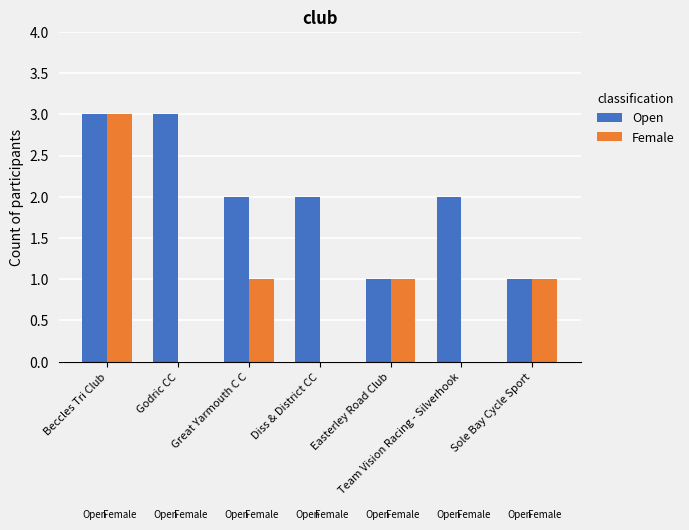

Reading left to right, list all the values displayed in this chart.

Open: Beccles Tri Club=3	Godric CC=3	Great Yarmouth C C=2	Diss & District CC=2	Easterley Road Club=1	Team Vision Racing - Silverhook=2	Sole Bay Cycle Sport=1
Female: Beccles Tri Club=3	Godric CC=0	Great Yarmouth C C=1	Diss & District CC=0	Easterley Road Club=1	Team Vision Racing - Silverhook=0	Sole Bay Cycle Sport=1